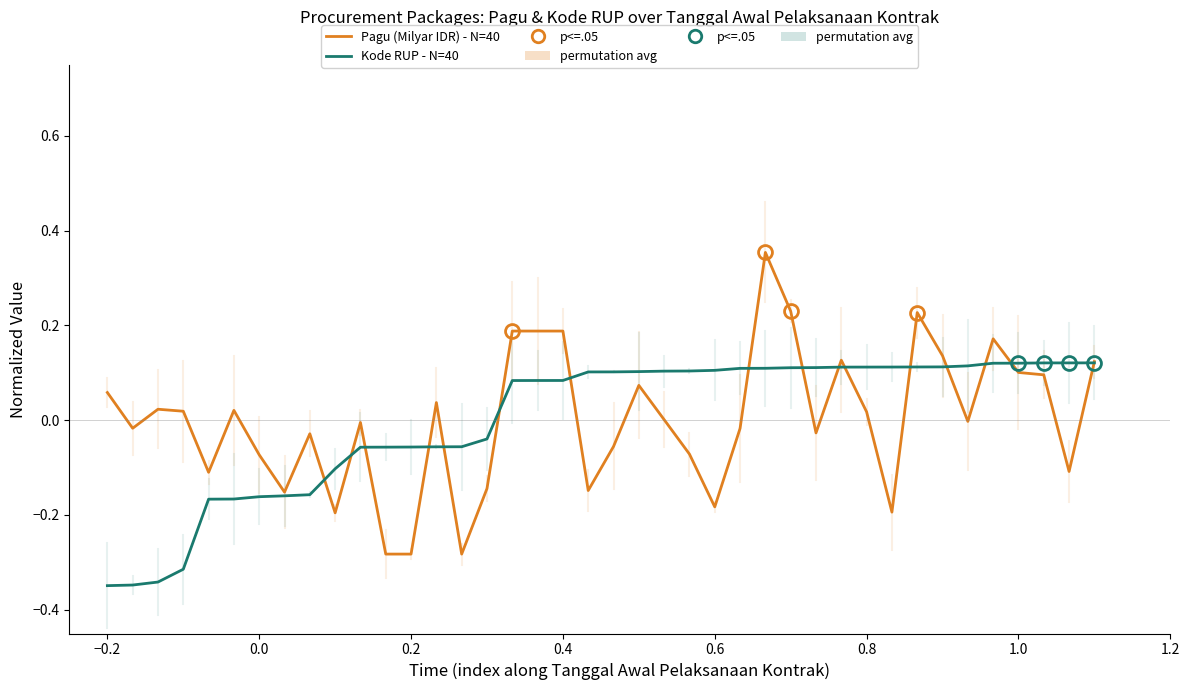

What is the difference between the maximum and minimum values in the Kode RUP - N=40 series?

0.5